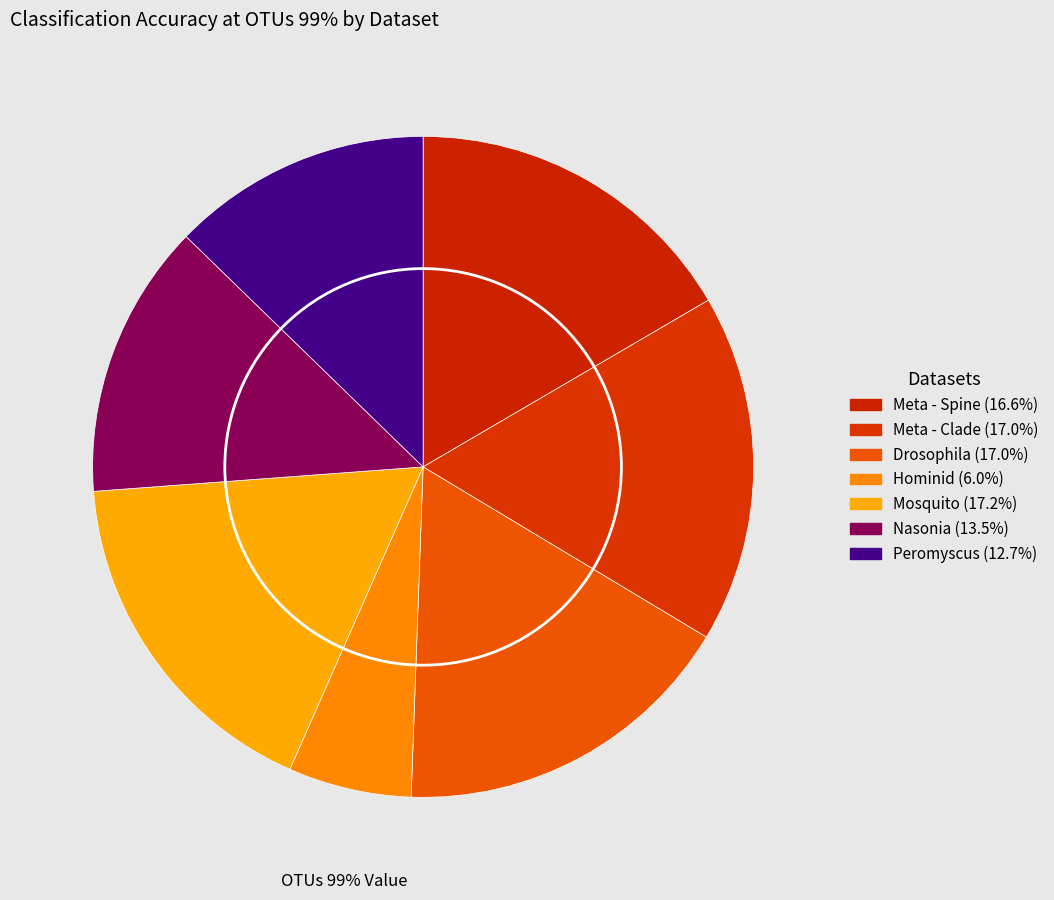

What is the largest slice in the pie chart?

Mosquito